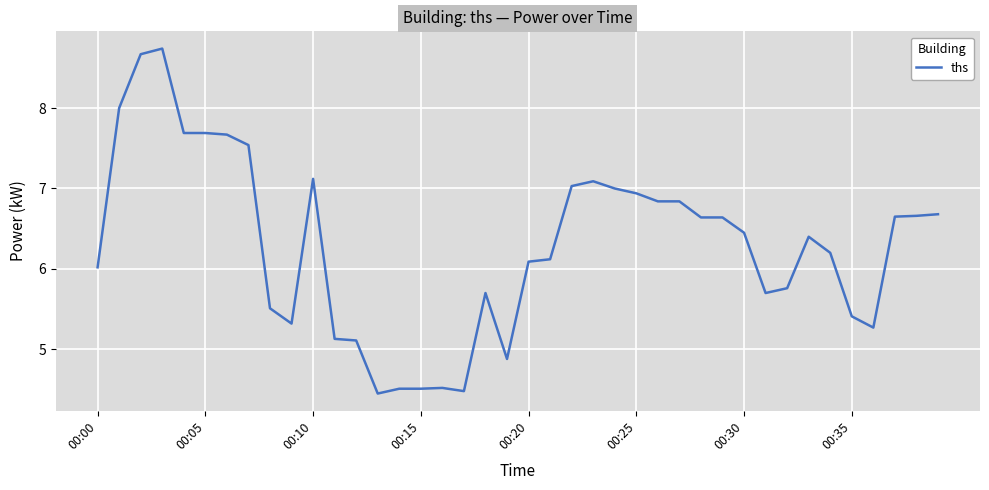

What is the maximum value shown in the chart?

8.7